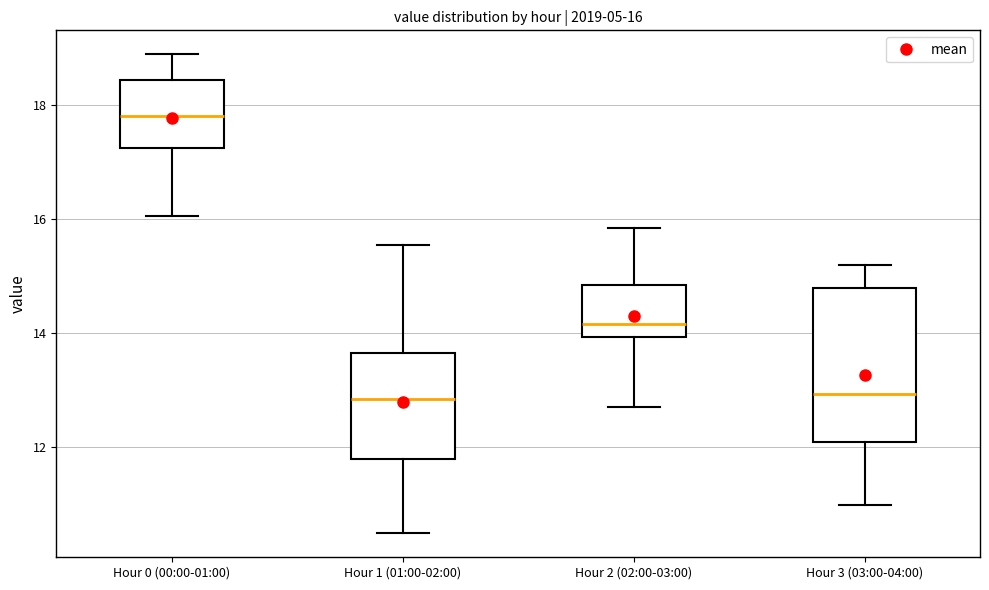

Which box is the tallest, from its lower edge to its upper edge?

Hour 3 (03:00-04:00)